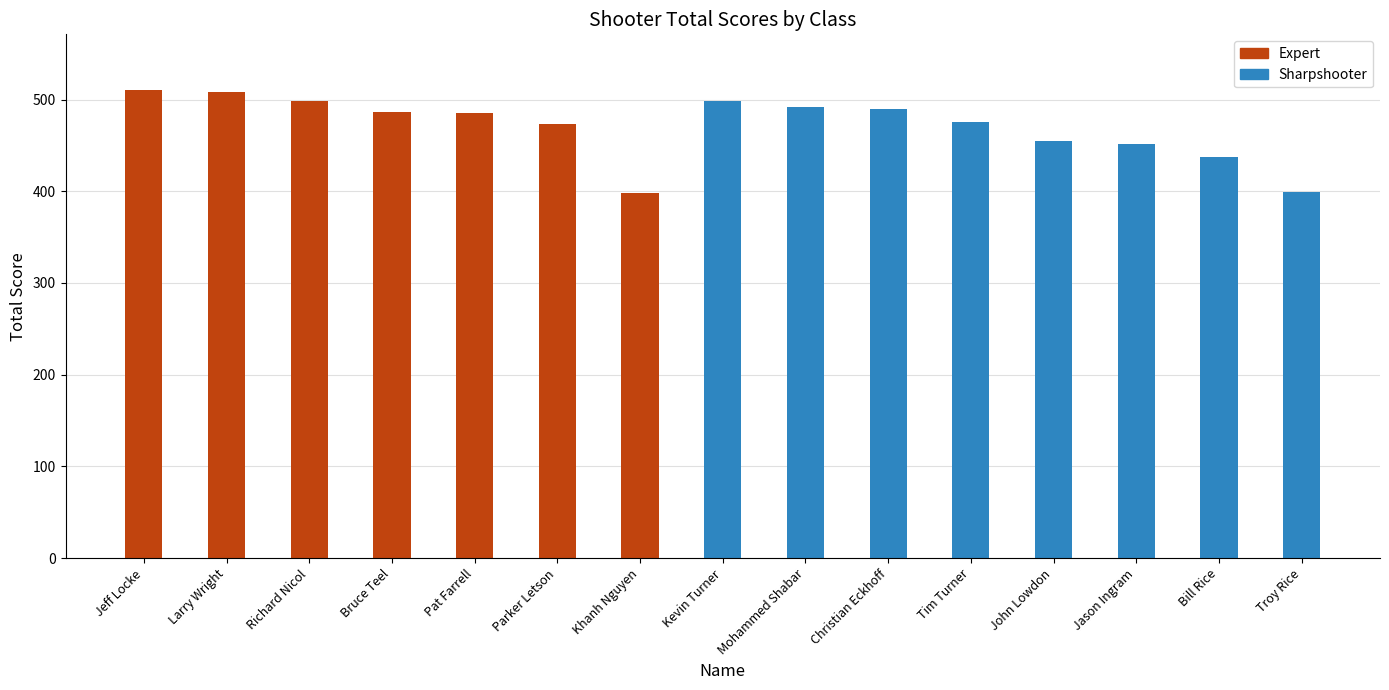

How many bars are there in total?

15